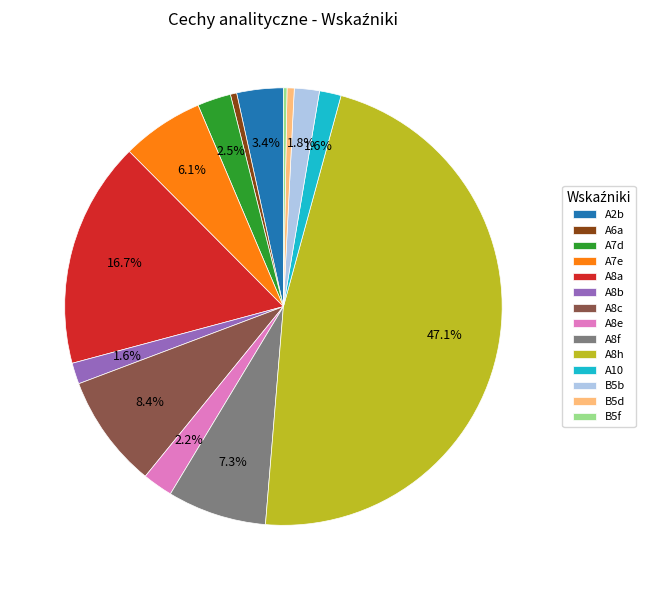

To the nearest percent, what is the average slice percentage?

7%